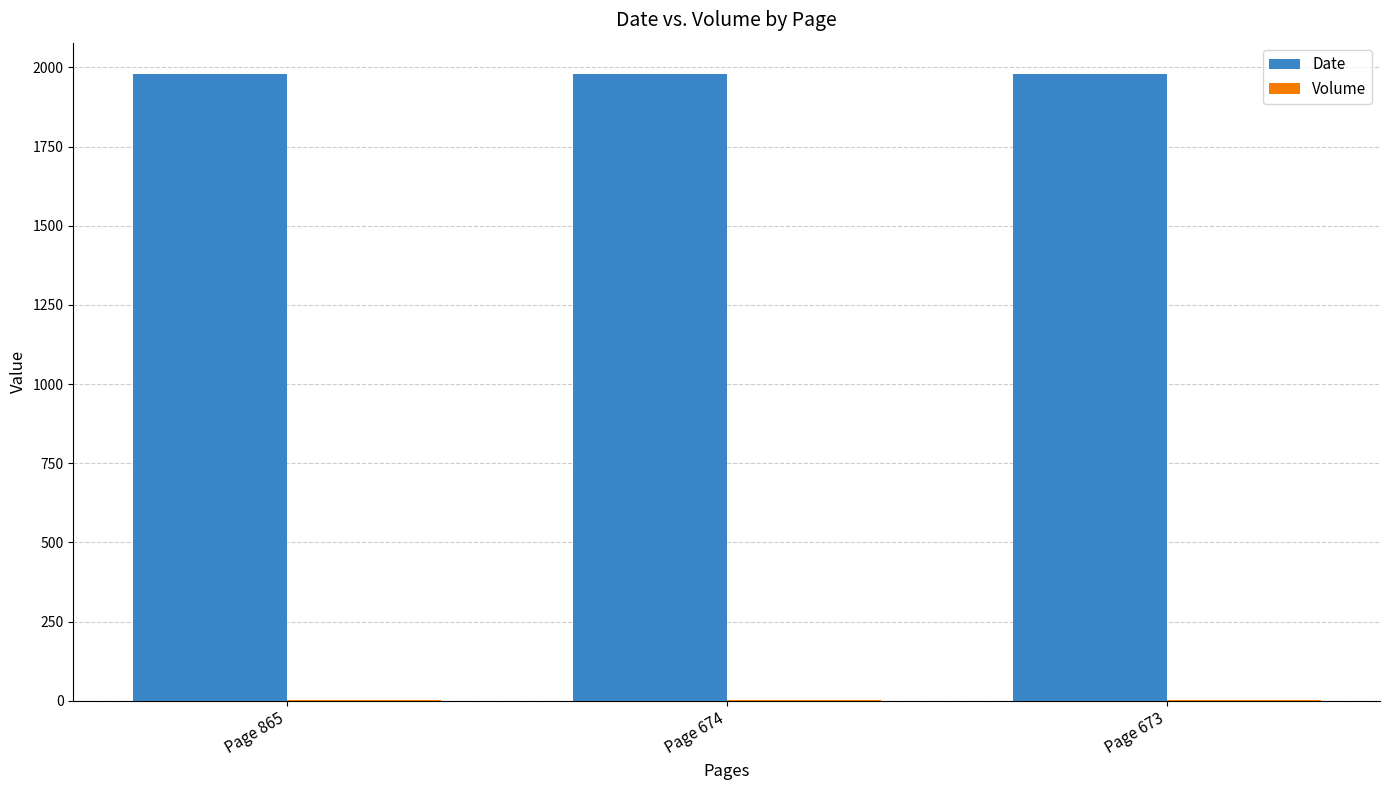

How many distinct data groups are displayed?

2